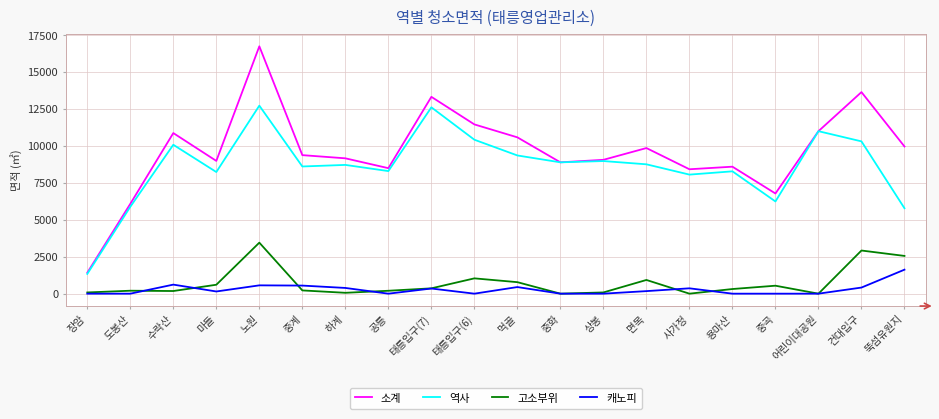

True or false: 고소부위 has a value of 2557.5 at 뚝섬유원지.

True